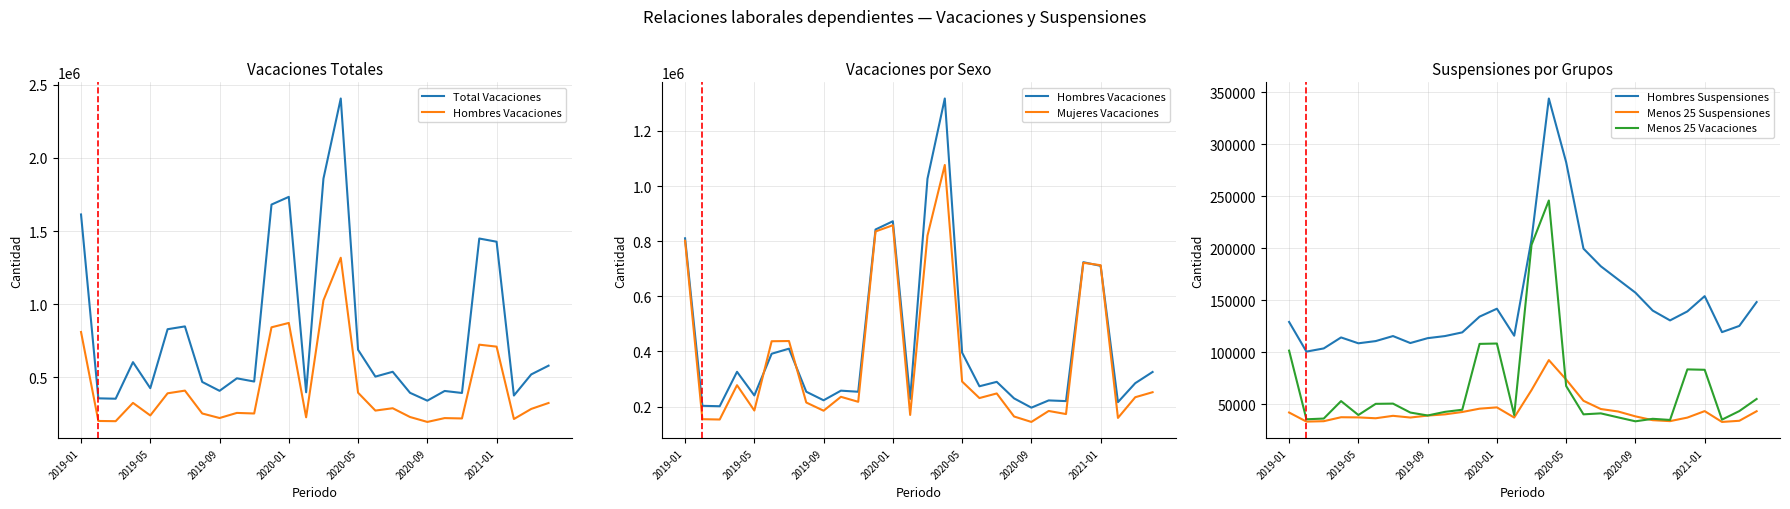

What is the value of the Total Vacaciones point at the 5th from the left?

426534